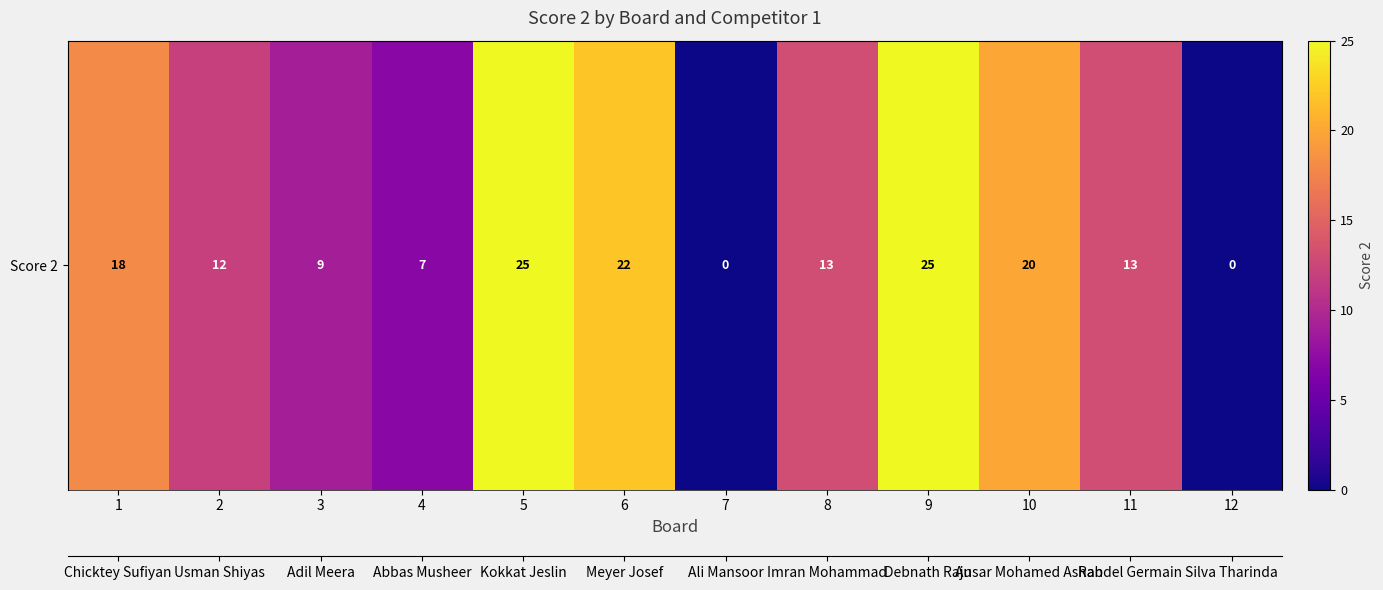

Rank the categories by value from highest to lowest.

5, 9, 6, 10, 1, 8, 11, 2, 3, 4, 7, 12